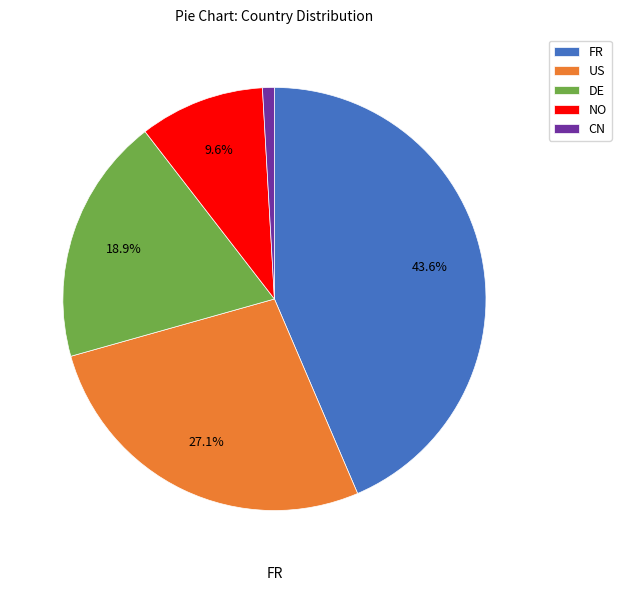

Count the number of slices in the pie.

5